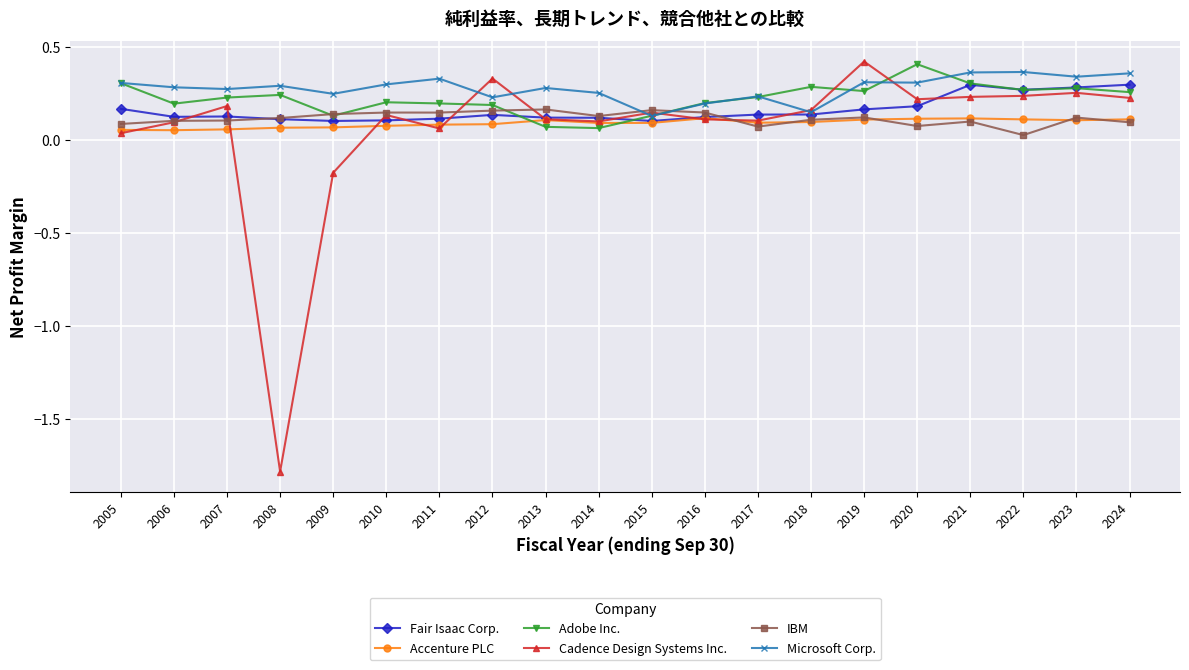

True or false: Fair Isaac Corp. has more than 1 points higher than both neighbors.

True